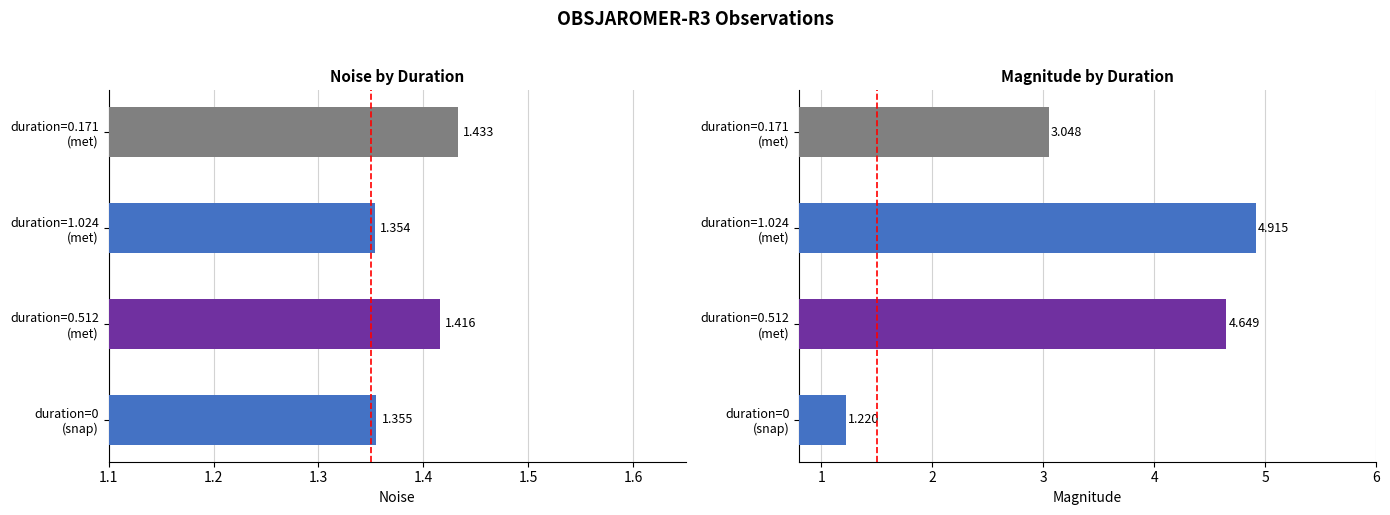

True or false: noise has a value of 1.4 at duration=0.171 (met).

True